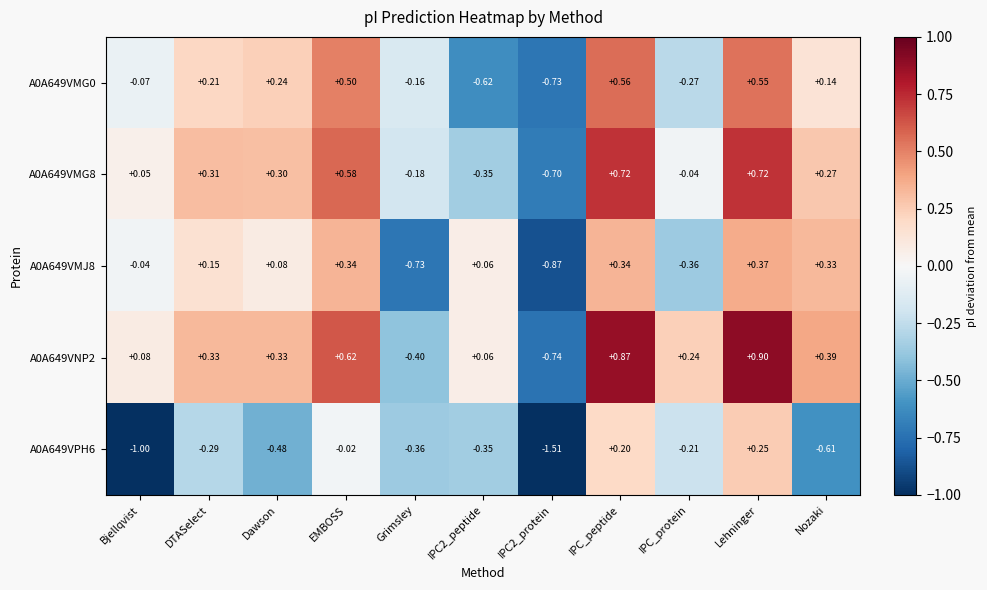

Is the value of A0A649VMJ8 at Dawson greater than the value of A0A649VPH6 at DTASelect?

Yes